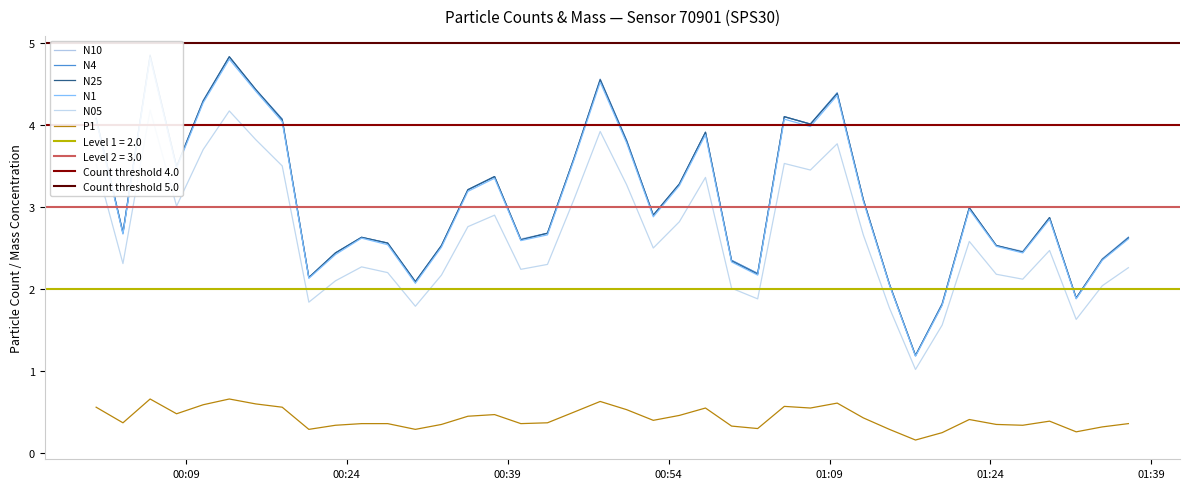

What is the highest value of the P1 series?

0.7